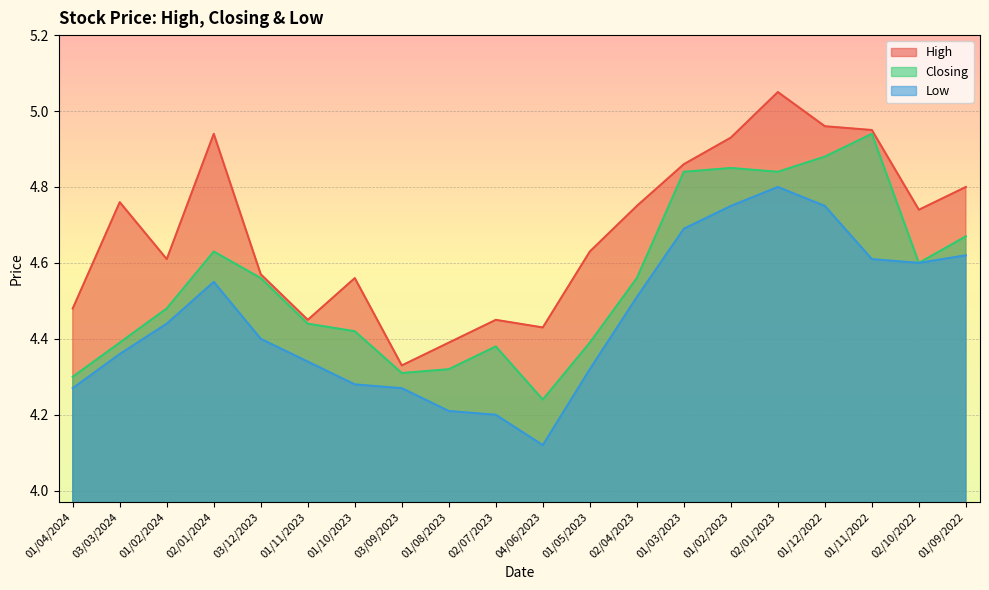

How many categories are shown in the chart?

20